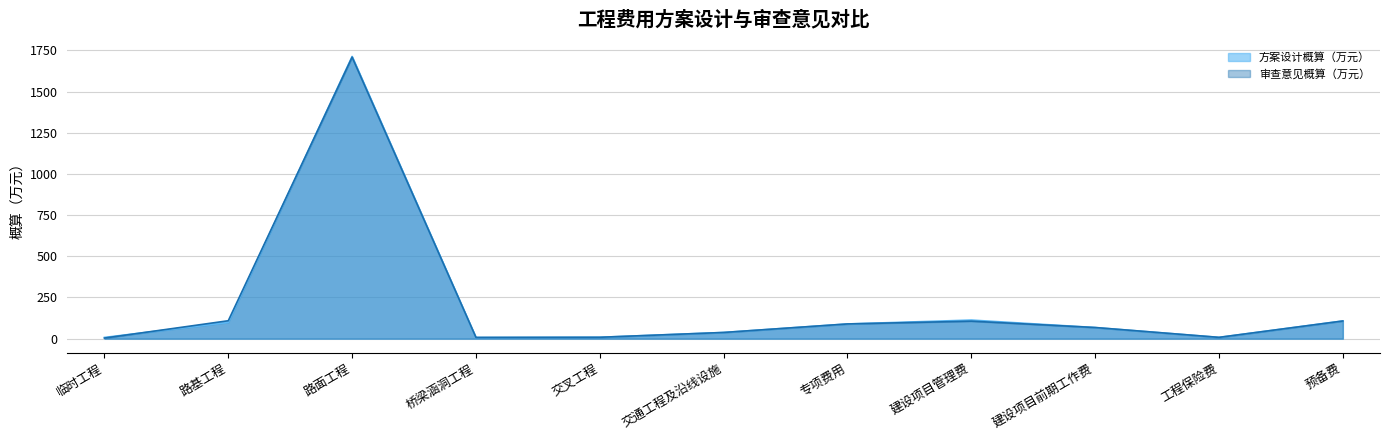

What is the difference between the 方案设计概算（万元） values at 工程保险费 and 路面工程?

1705.0